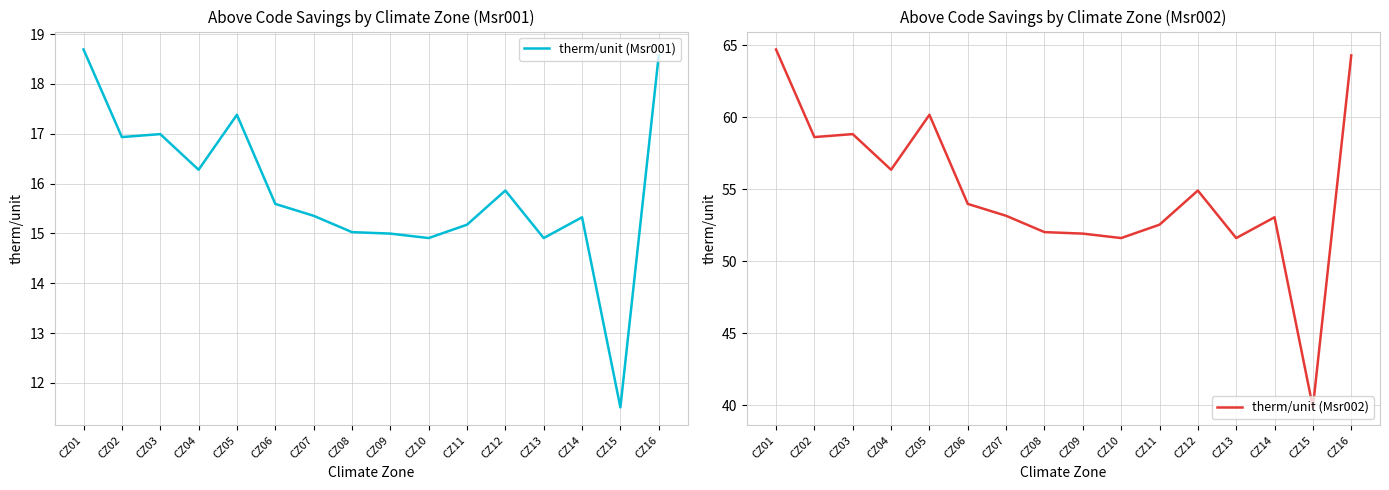

Which series has the widest spread of values?

therm/unit (Msr002)